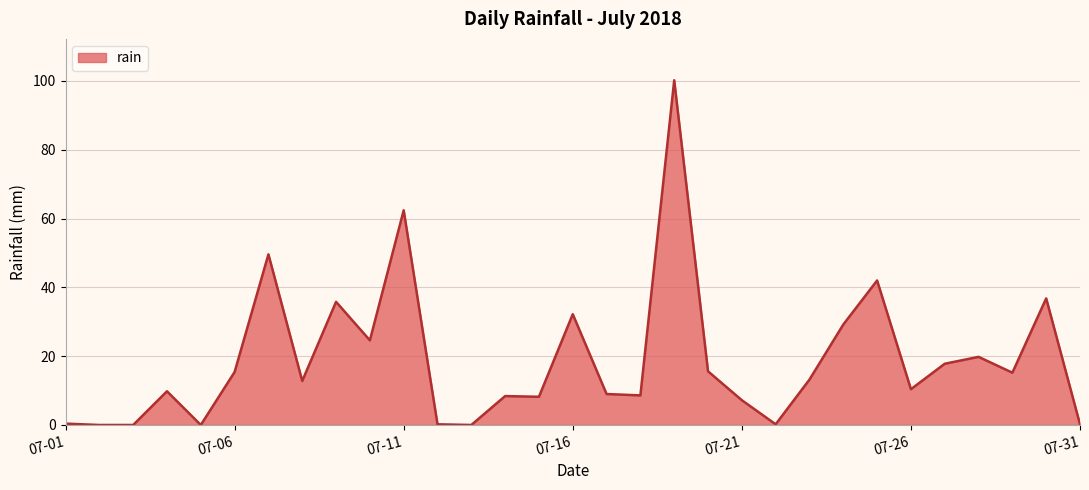

What is the maximum value shown in the chart?

100.2